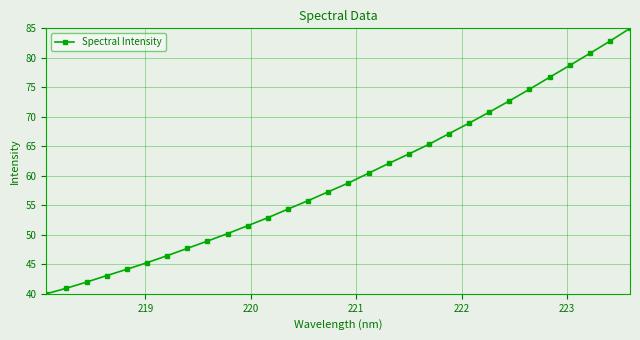

What is the value of the 25th point from the left?

74.7